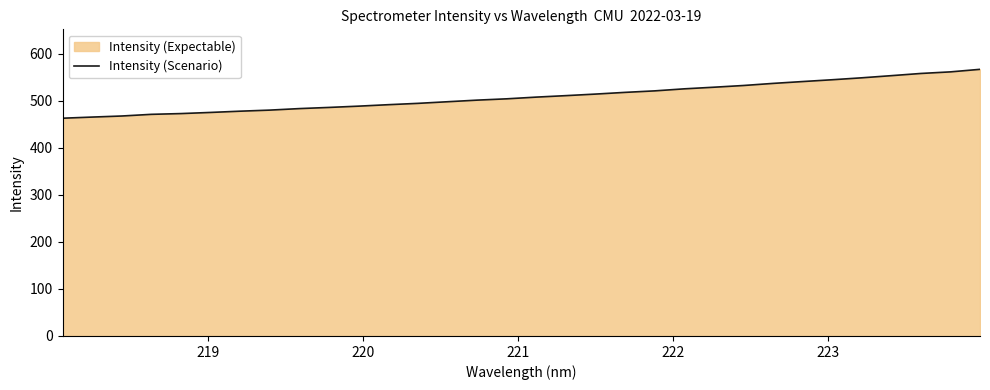

True or false: there are more than 0 points higher than both neighbors.

False